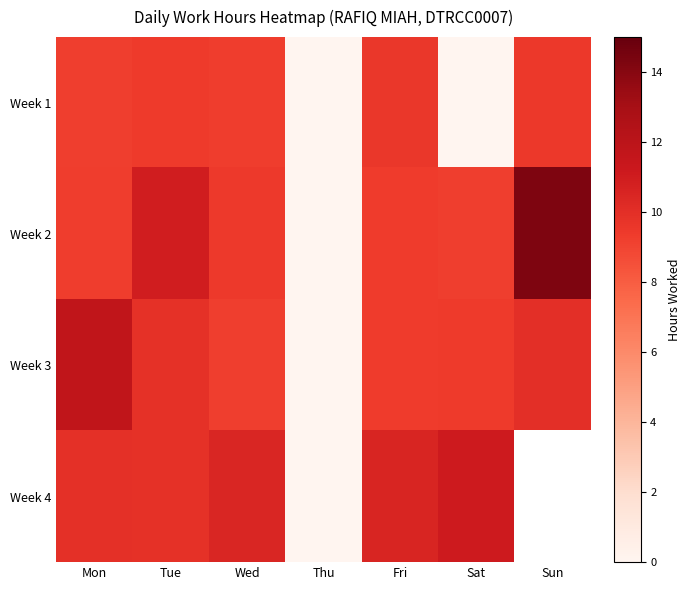

Which series has the widest spread of values?

Week 2